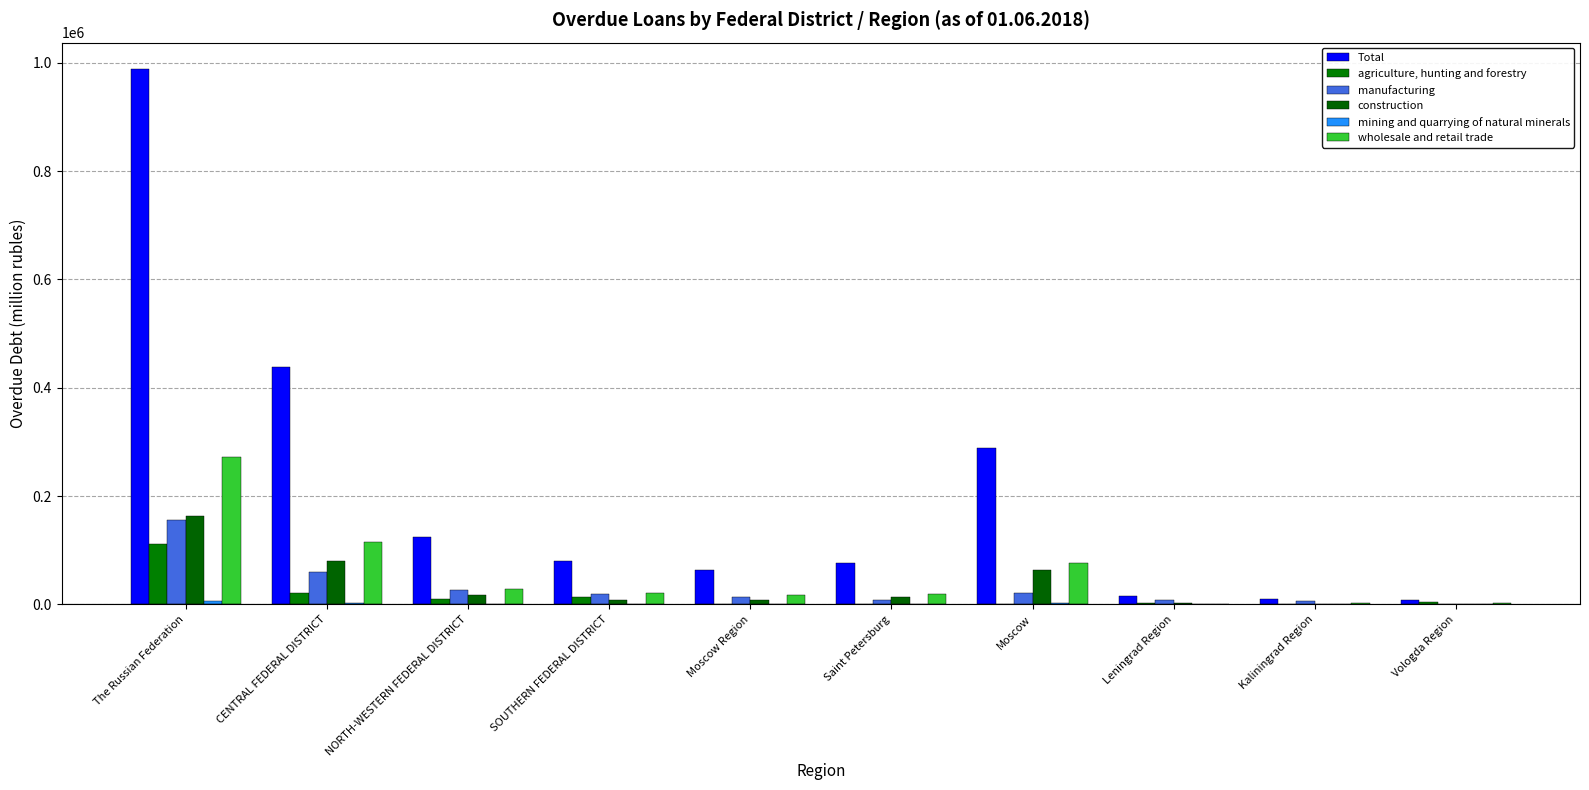

Which has a higher value, Vologda Region or Leningrad Region?

Leningrad Region